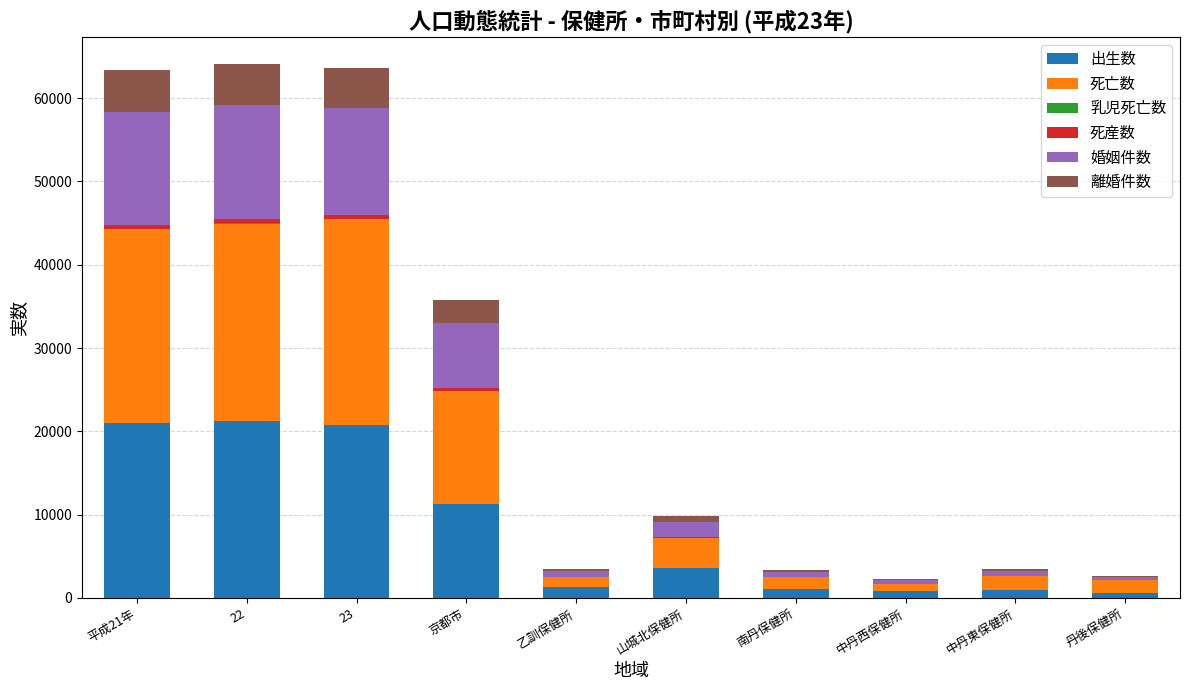

Is it true that 出生数 equals 11252 at 京都市?

True